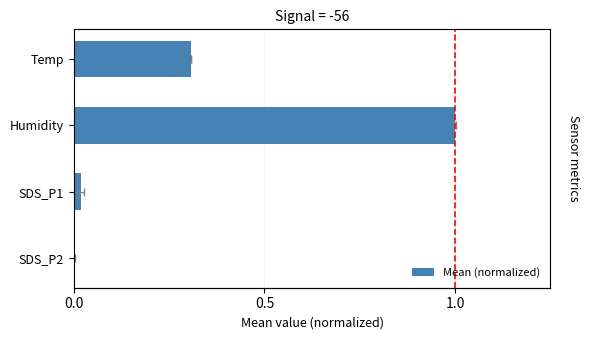

How many categories are shown in the chart?

4